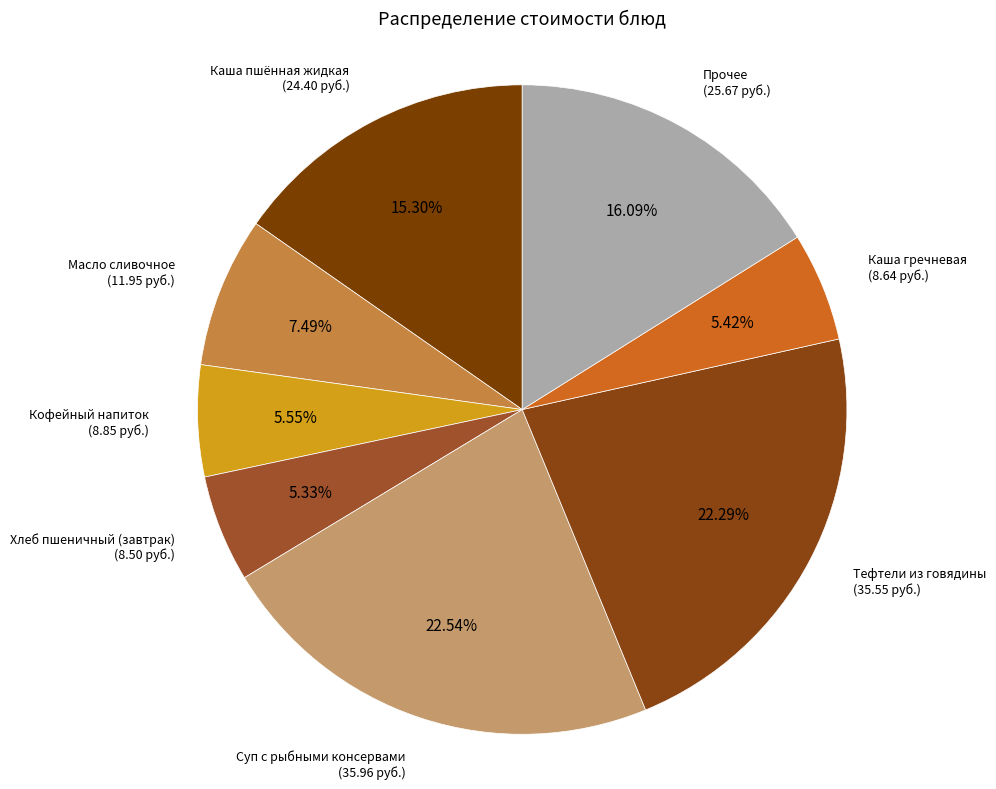

What percentage is the Суп с рыбными консервами slice, to the nearest percent?

23%